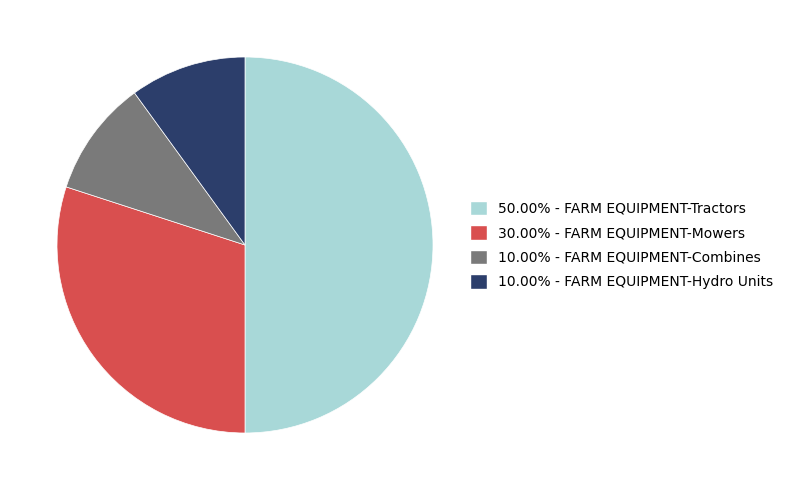

How many segments does this pie chart have?

4